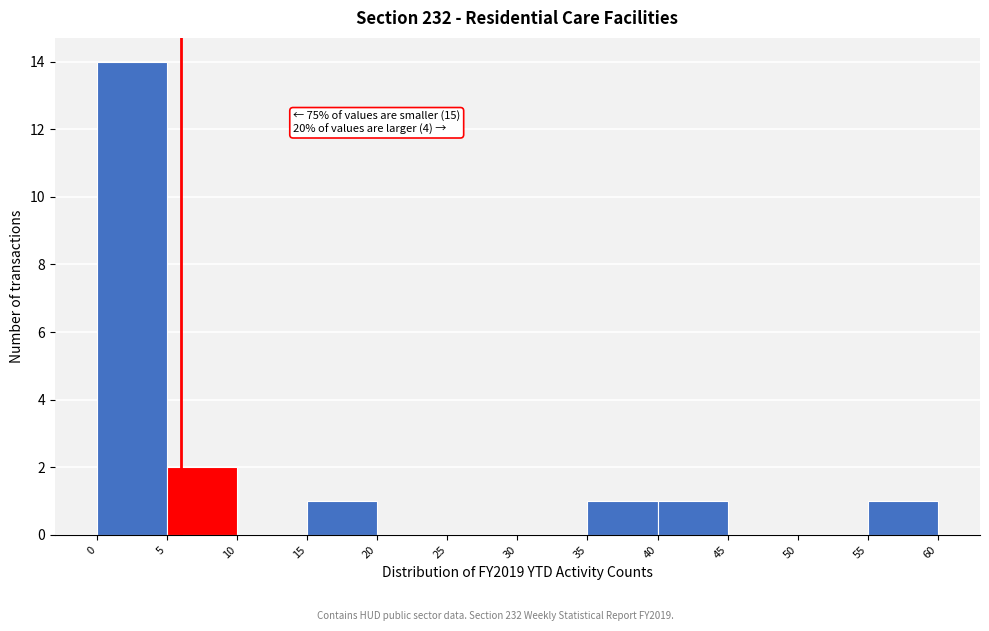

Which range on the x-axis has the tallest bar?

0 to 5